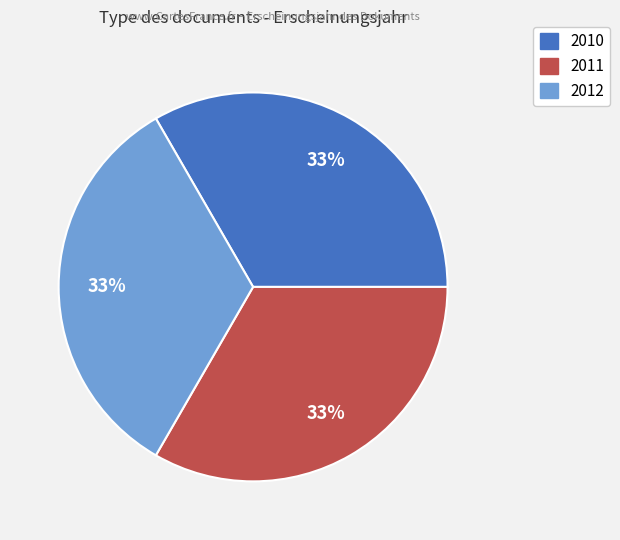

To the nearest percent, what is the average slice percentage?

33%